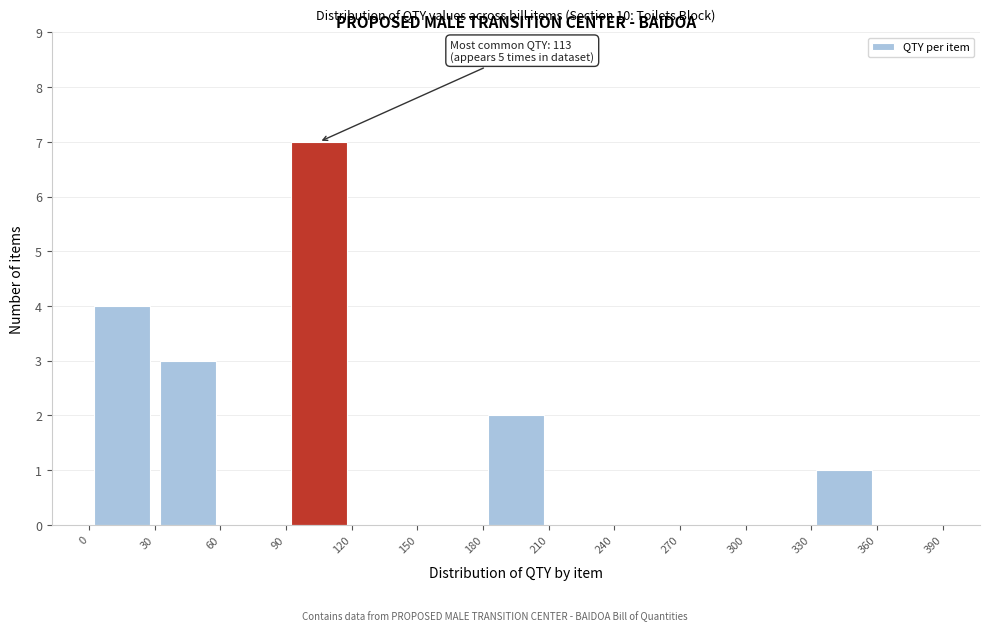

Which range on the x-axis has the tallest bar?

90 to 120